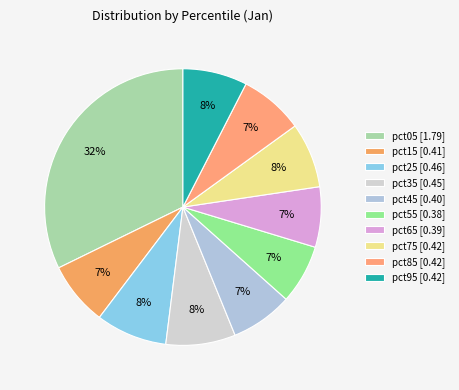

Which category has the biggest portion of the pie?

pct05